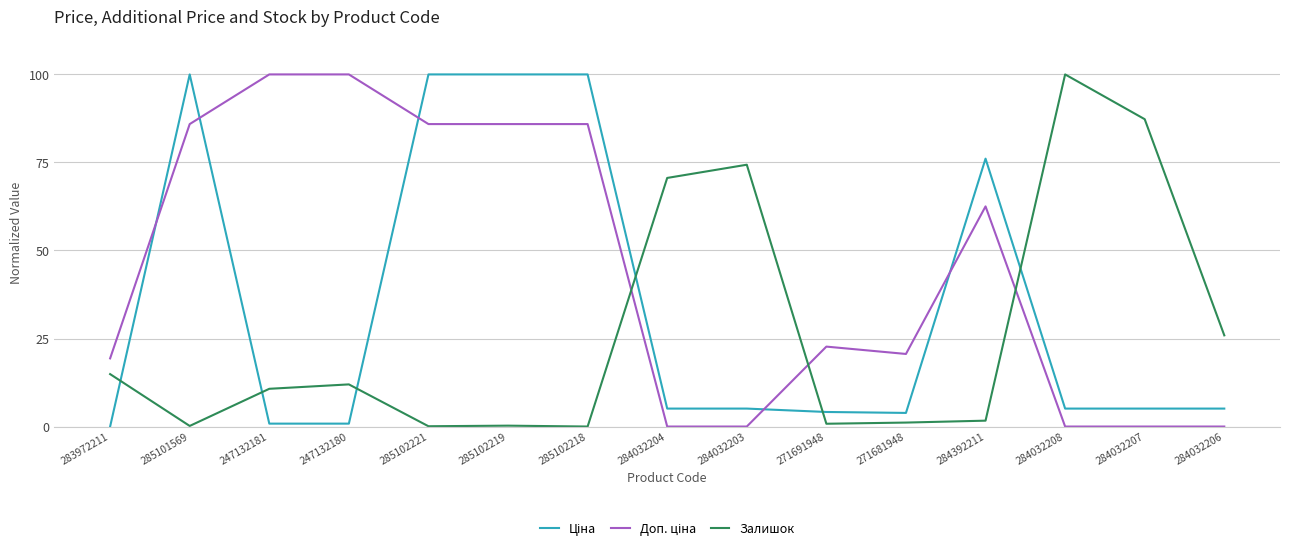

What position from the left is 284032208?

13